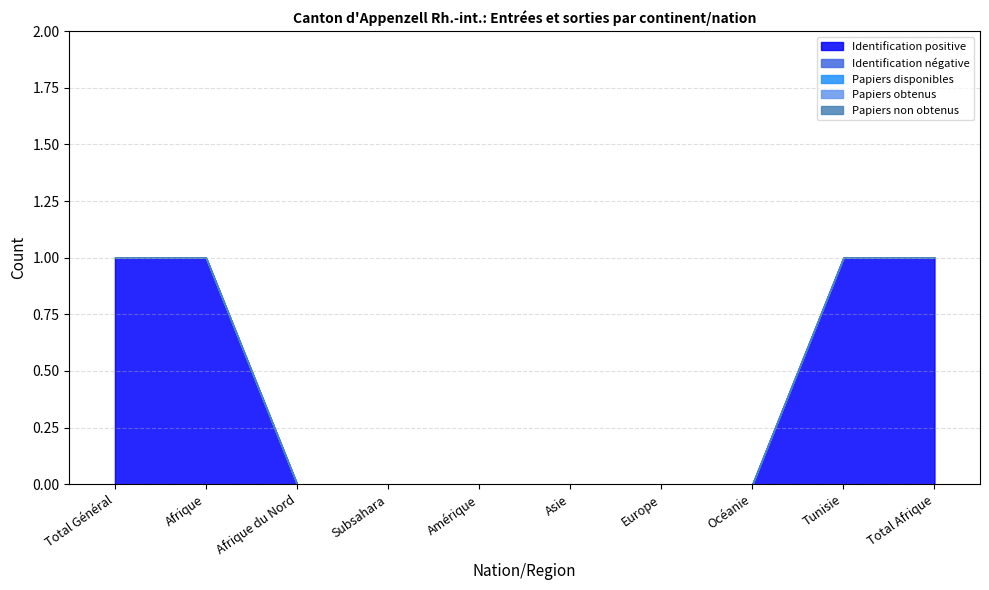

How many positive values does the Identification positive series have?

4